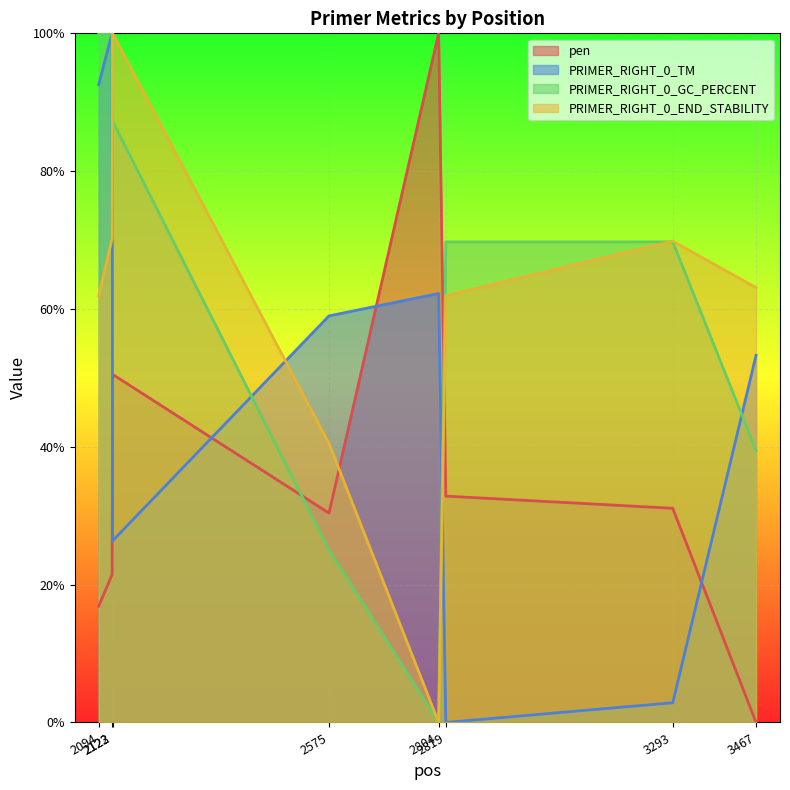

What is the value of the PRIMER_RIGHT_0_GC_PERCENT point at the 3rd from the left?

87.3